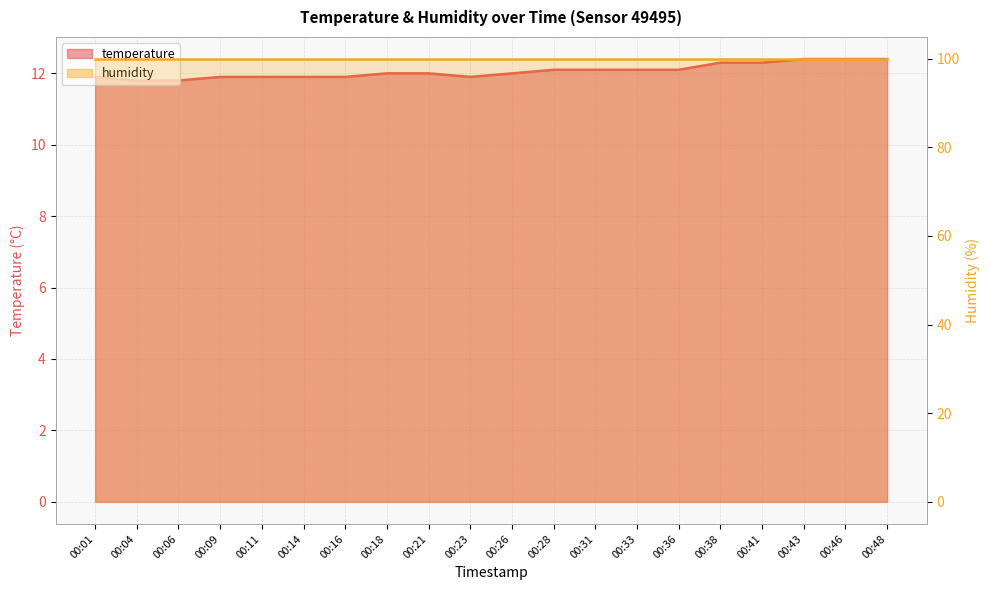

Approximately how many times larger is the value at 00:48 compared to 00:04?

1.1